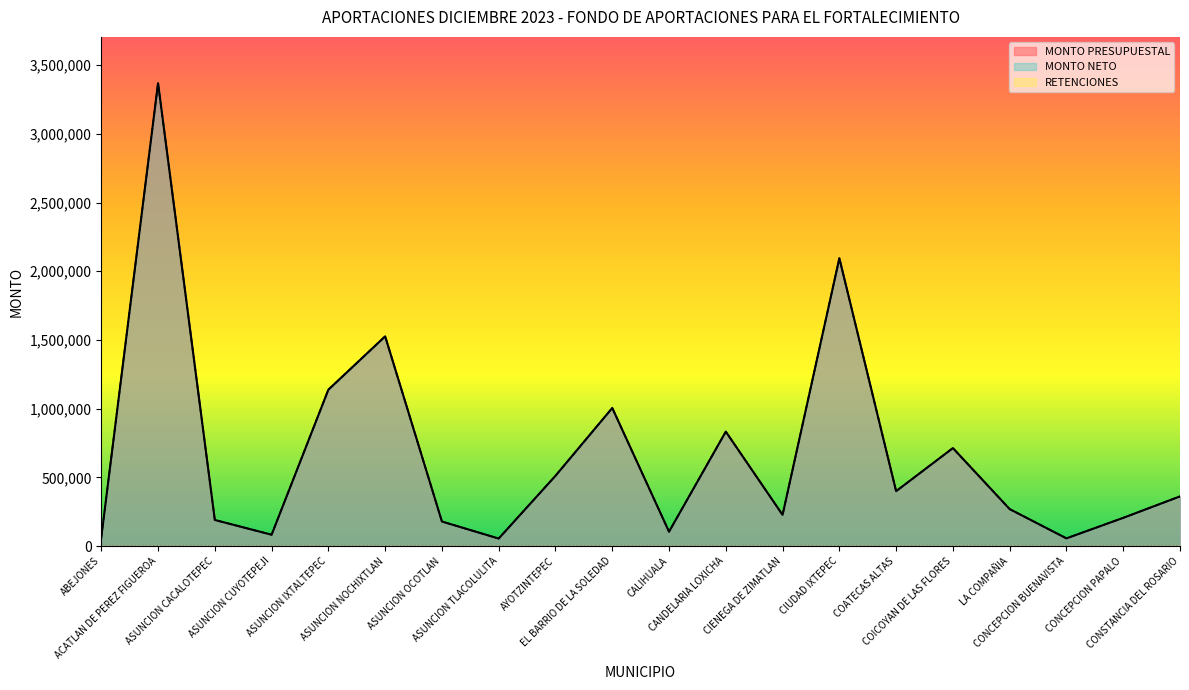

In MONTO PRESUPUESTAL, how many points are higher than both neighbors (excluding endpoints)?

6